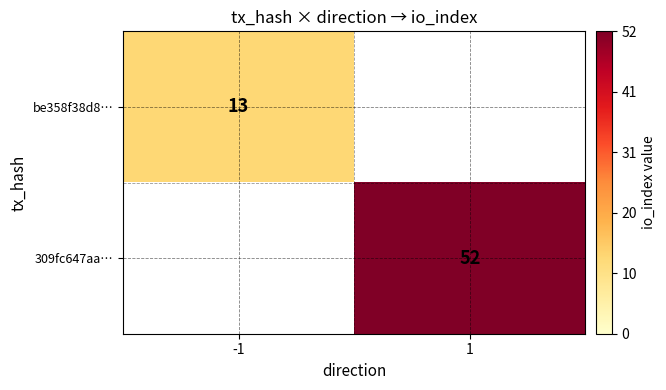

The be358f38d8… series shows 22.3 at -1. True or false?

False